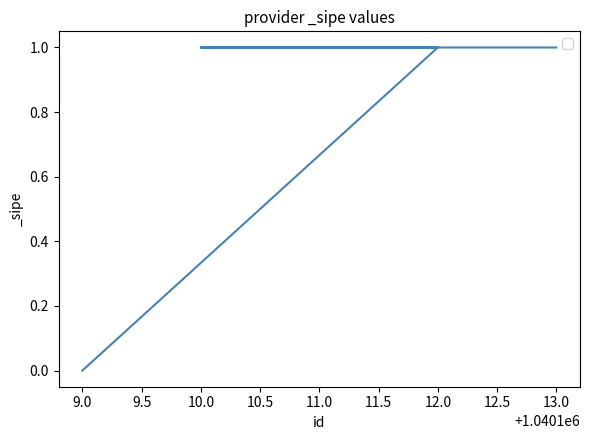

Is it true that the value at 10.0 is 1?

True